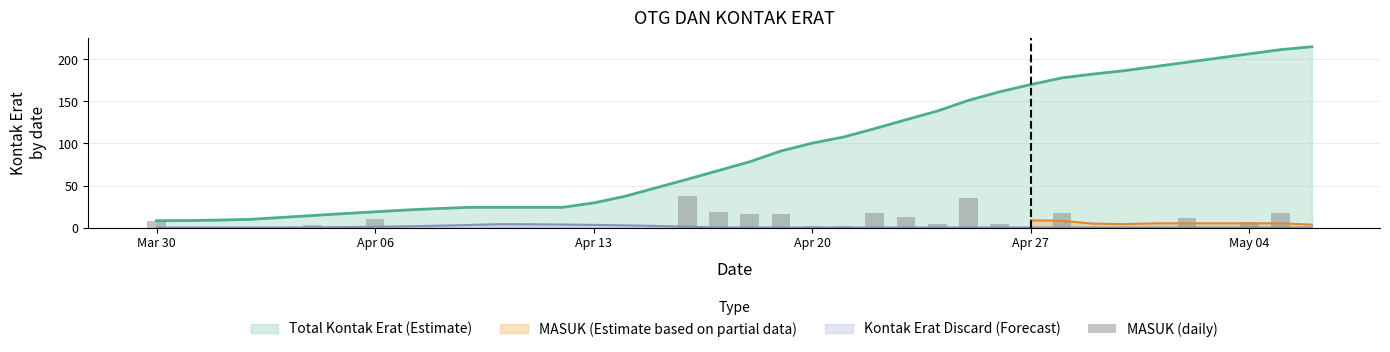

Reading left to right, list all the values displayed in this chart.

8	0	0	1	0	3	2	10	0	0	0	0	0	0	0	0	0	37	18	16	16	2	2	17	12	4	35	4	0	17	0	0	0	11	0	7	17	0